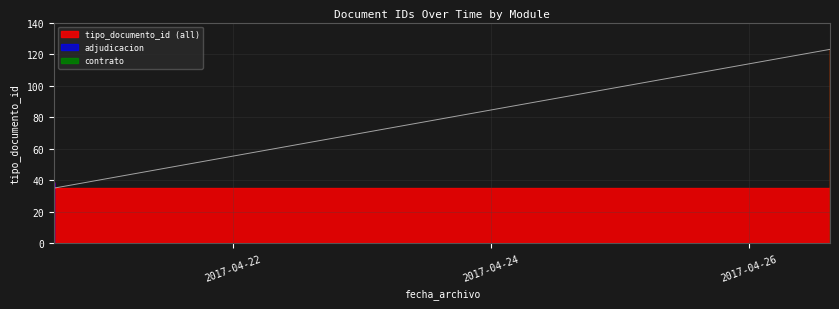

Where is the first local minimum?

2017-04-20 14:41:07